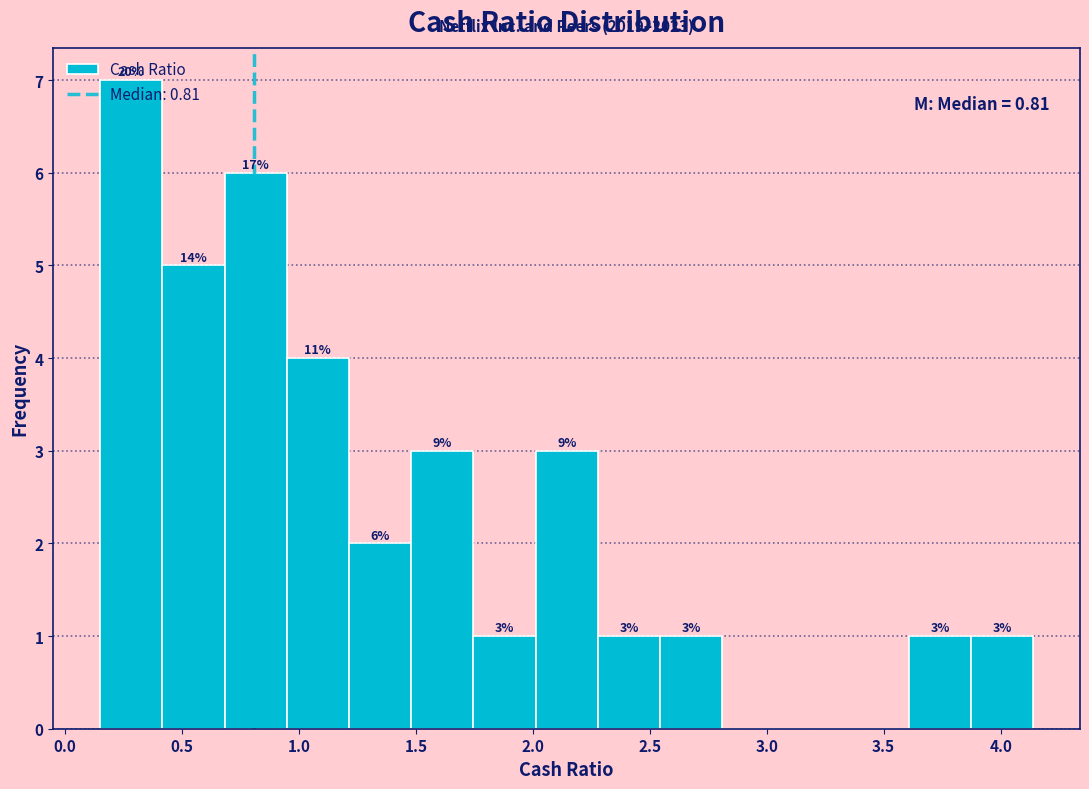

Which range on the x-axis has the tallest bar?

0.15 to 0.40